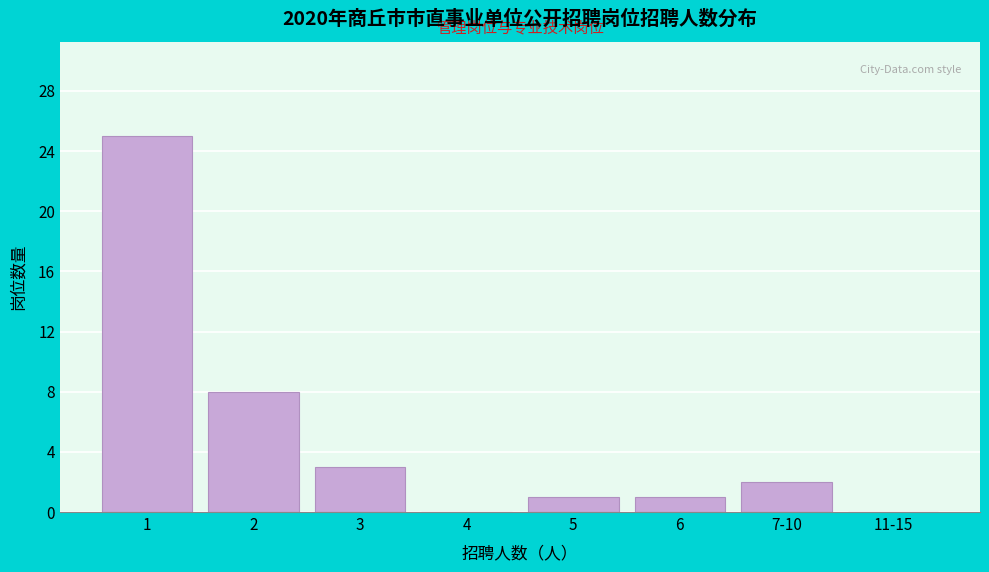

Reading left to right, list all the values displayed in this chart.

1=25	2=8	3=3	4=0	5=1	6=1	7-10=2	11-15=0